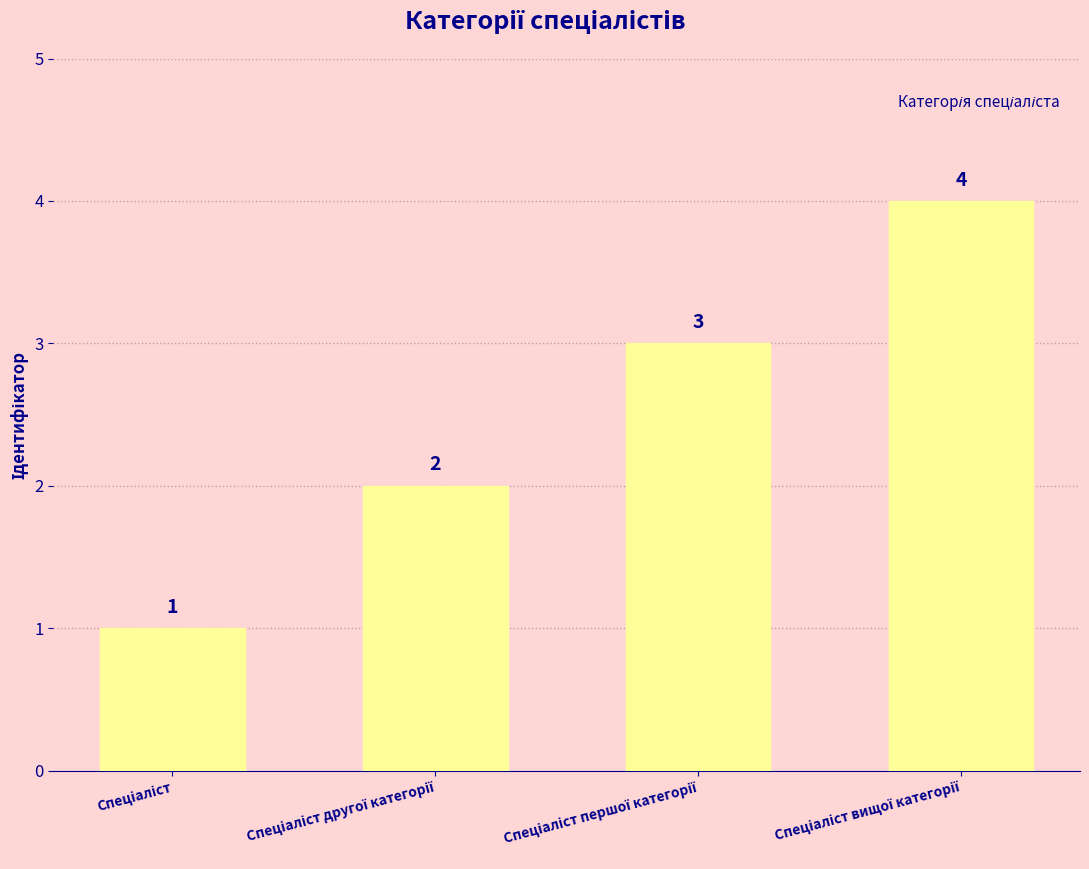

Count the values in the range 2 to 4.

3